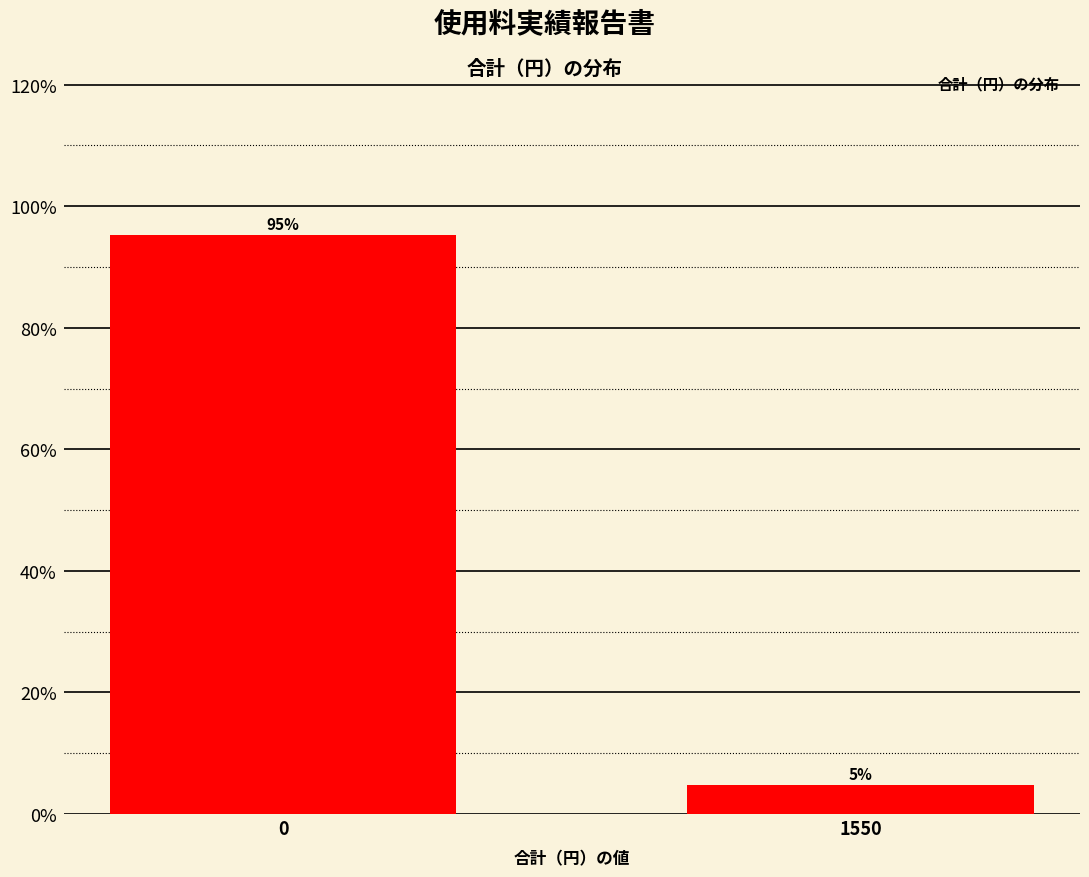

What is the average value?

50.0